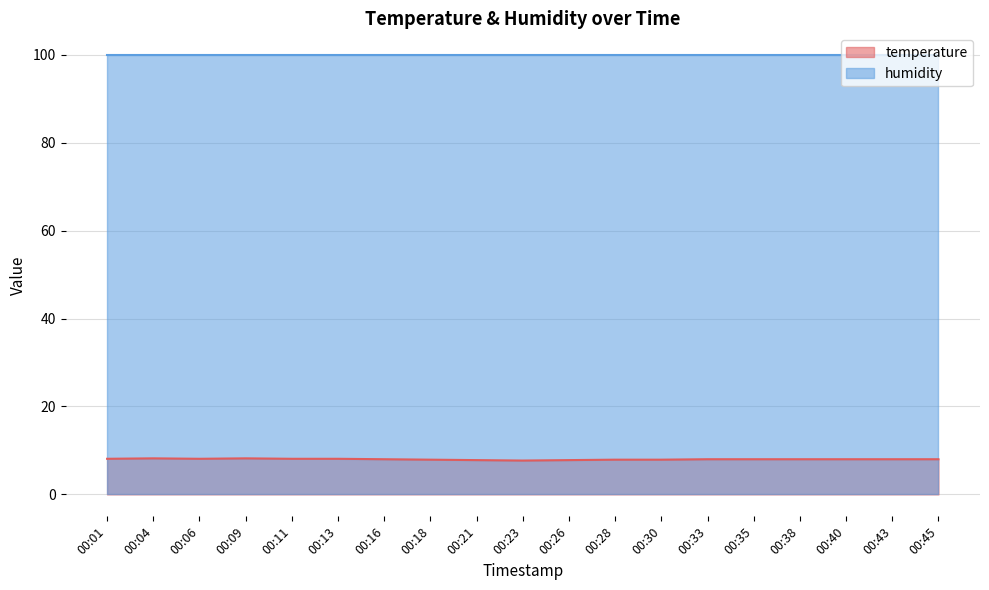

What is the value of the 13th point from the left?

7.9